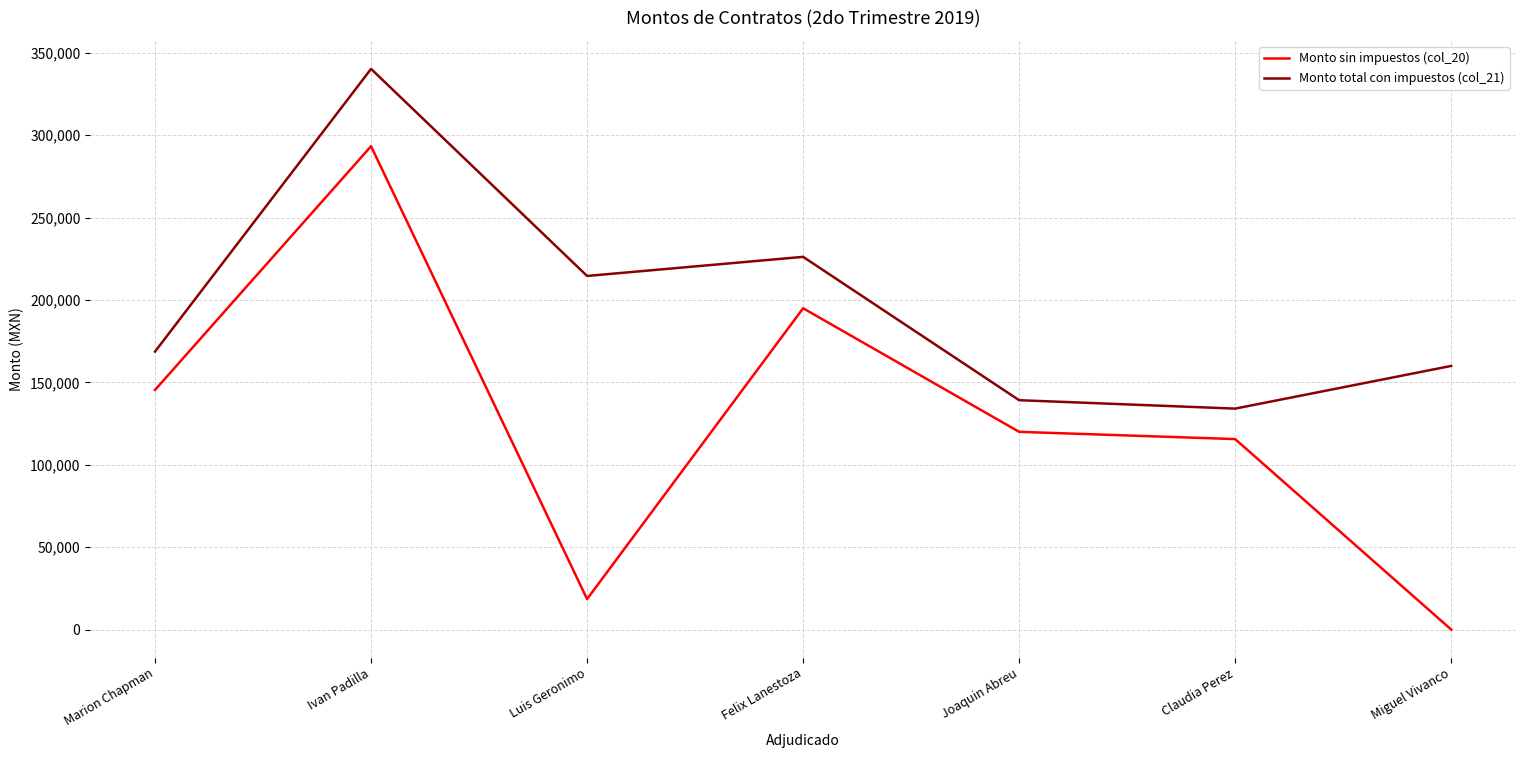

List the series in order of their peak value, highest first.

Monto total con impuestos (col_21), Monto sin impuestos (col_20)